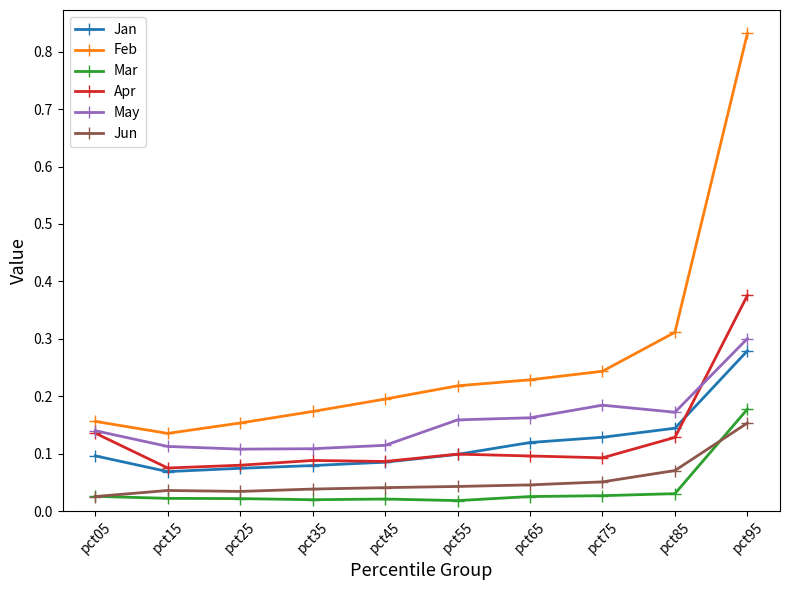

Is the value of Feb at pct25 greater than the value of Mar at pct75?

Yes